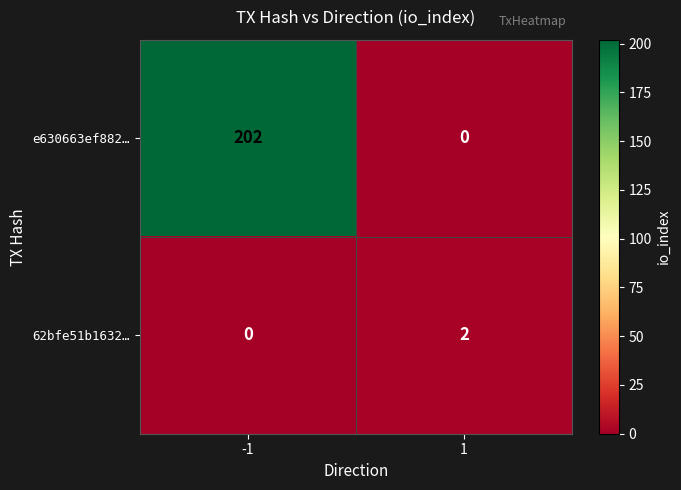

Count the number of categories in the chart.

2